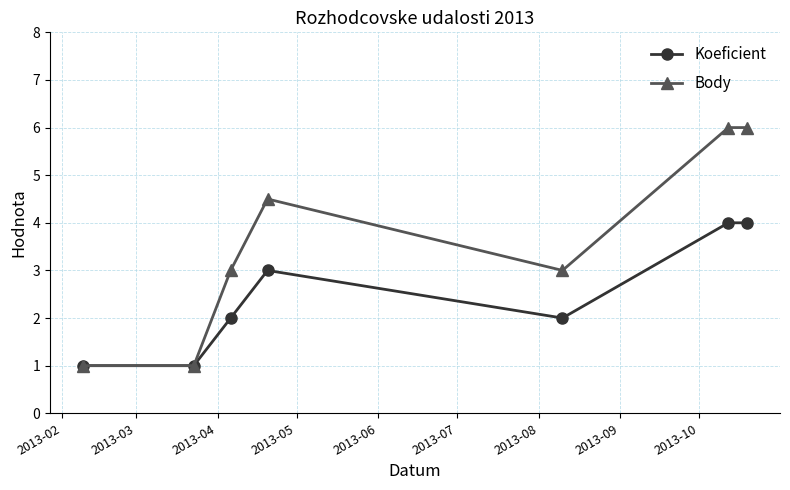

What is the maximum value shown in the chart?

6.0